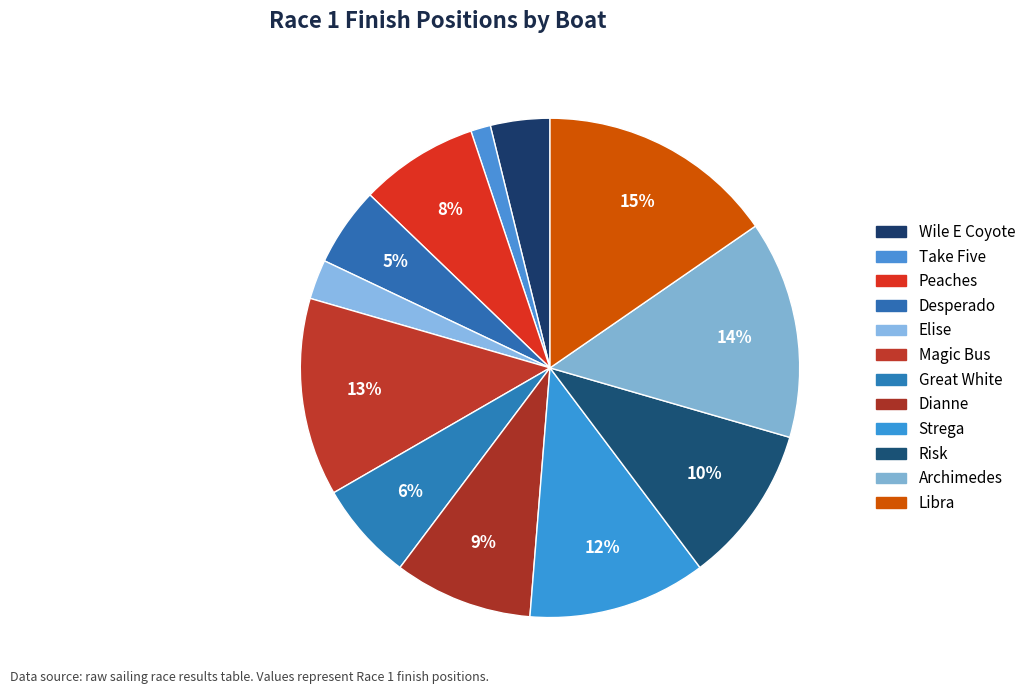

Count the number of slices in the pie.

12